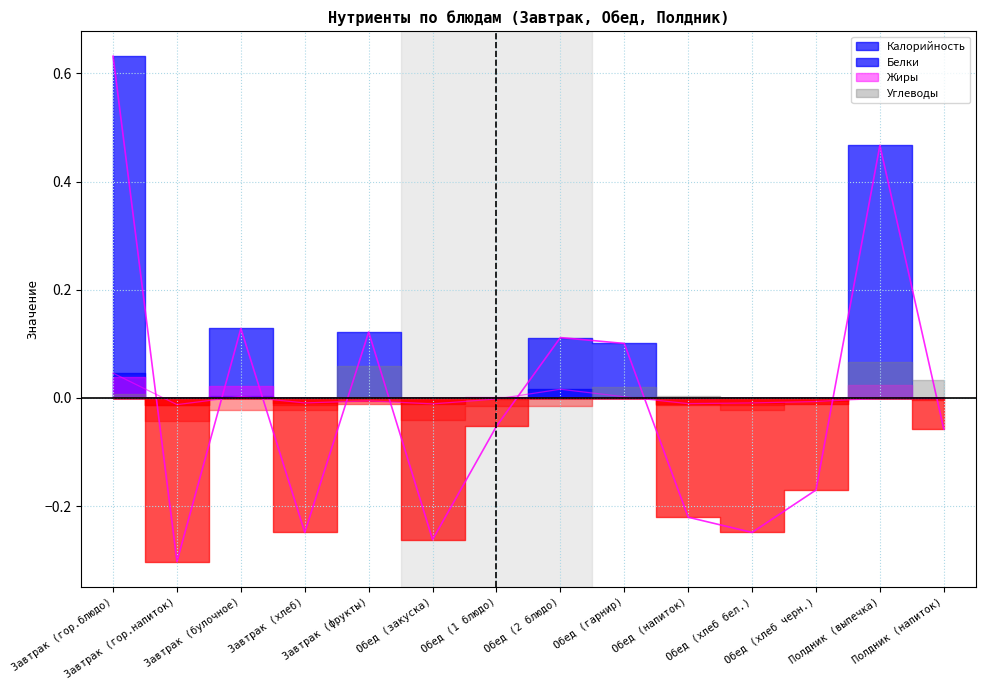

List the labels in order of Белки value, smallest first.

Завтрак (гор.напиток), Обед (закуска), Обед (напиток), Завтрак (хлеб), Обед (хлеб бел.), Обед (хлеб черн.), Завтрак (фрукты), Обед (1 блюдо), Полдник (выпечка), Полдник (напиток), Обед (гарнир), Завтрак (булочное), Обед (2 блюдо), Завтрак (гор.блюдо)